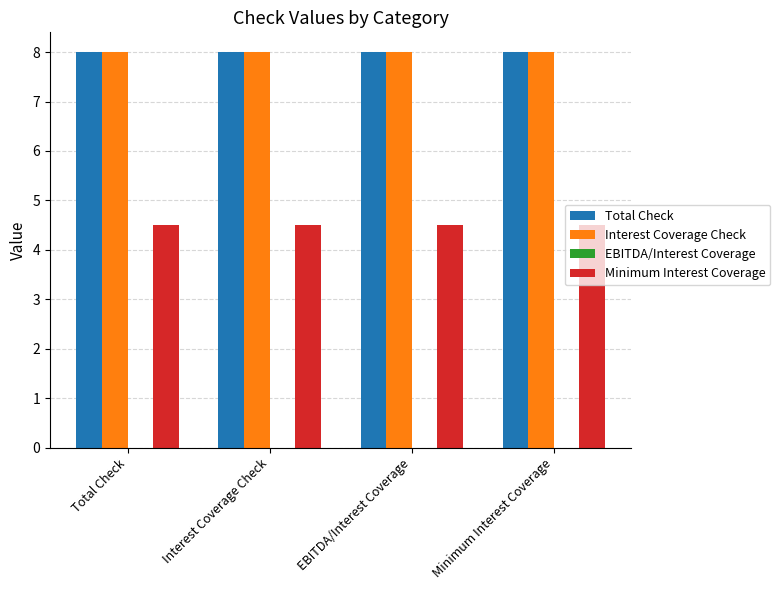

What is the total value across all series at Minimum Interest Coverage?

20.5